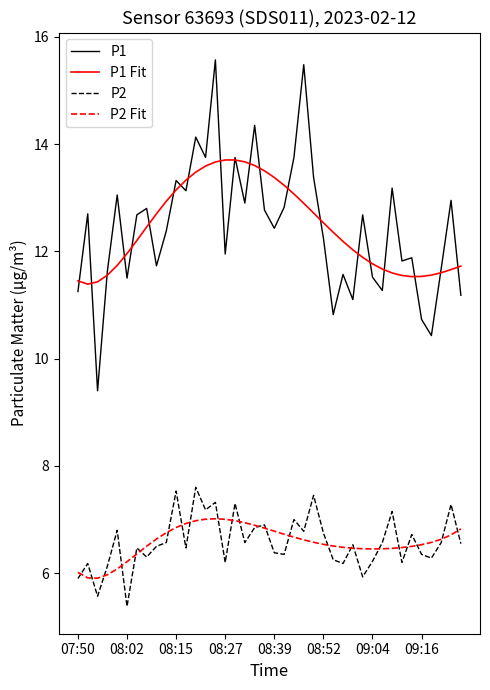

How many values in the P1 series exceed 12?

23